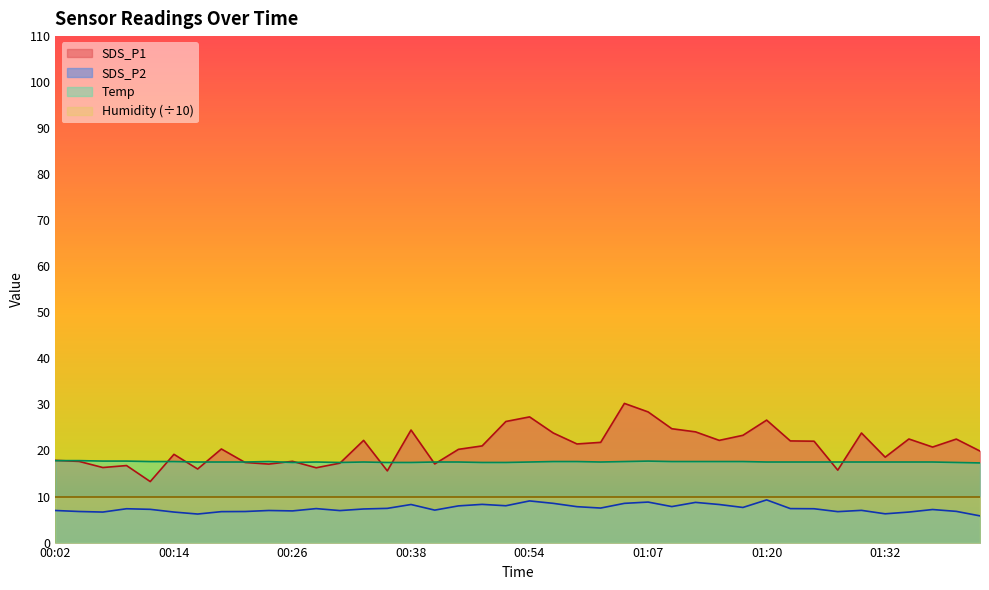

True or false: SDS_P2 and SDS_P1 intersect in this chart.

False